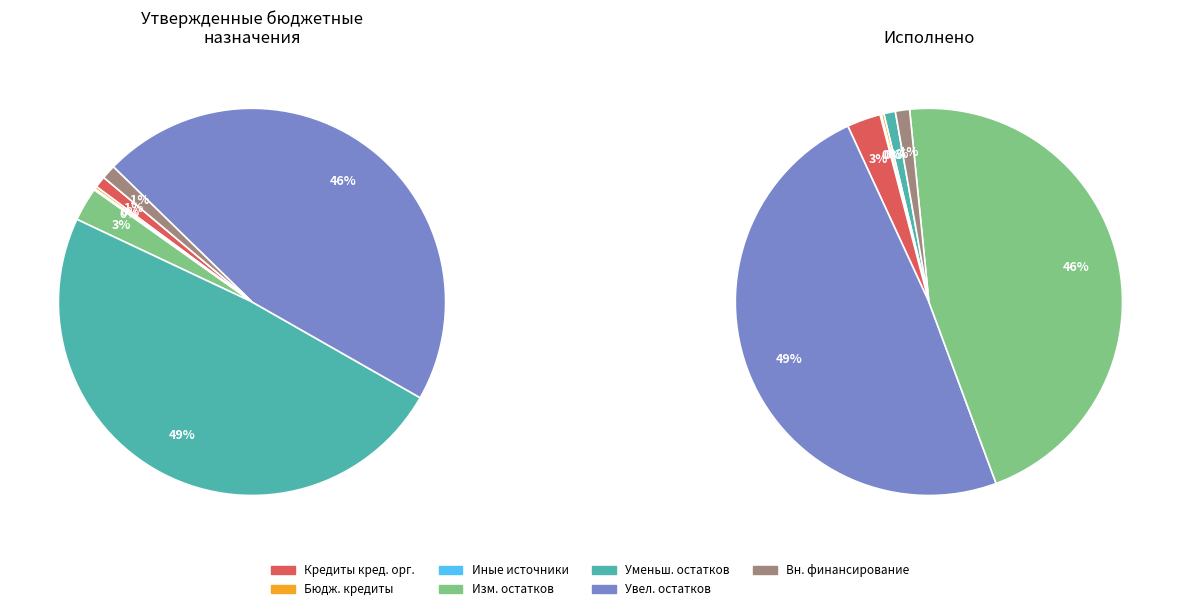

What is the largest slice in the pie chart?

Уменьшение остатков средств бюджетов